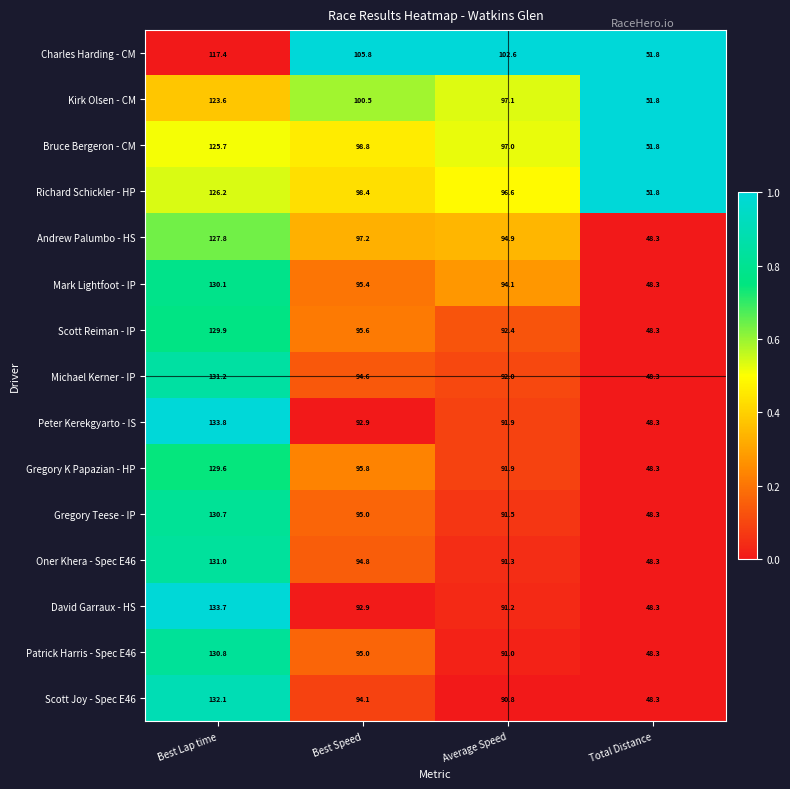

Rank the series by their maximum value, from highest to lowest.

Peter Kerekgyarto - IS, David Garraux - HS, Scott Joy - Spec E46, Michael Kerner - IP, Oner Khera - Spec E46, Patrick Harris - Spec E46, Gregory Teese - IP, Mark Lightfoot - IP, Scott Reiman - IP, Gregory K Papazian - HP, Andrew Palumbo - HS, Richard Schickler - HP, Bruce Bergeron - CM, Kirk Olsen - CM, Charles Harding - CM